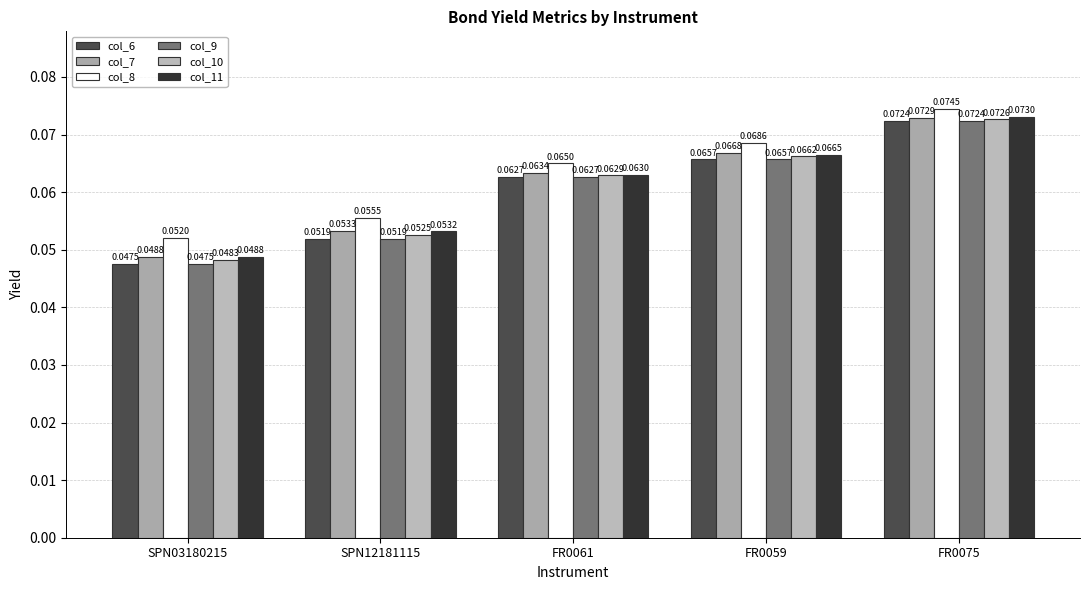

How many bars are there in total?

30